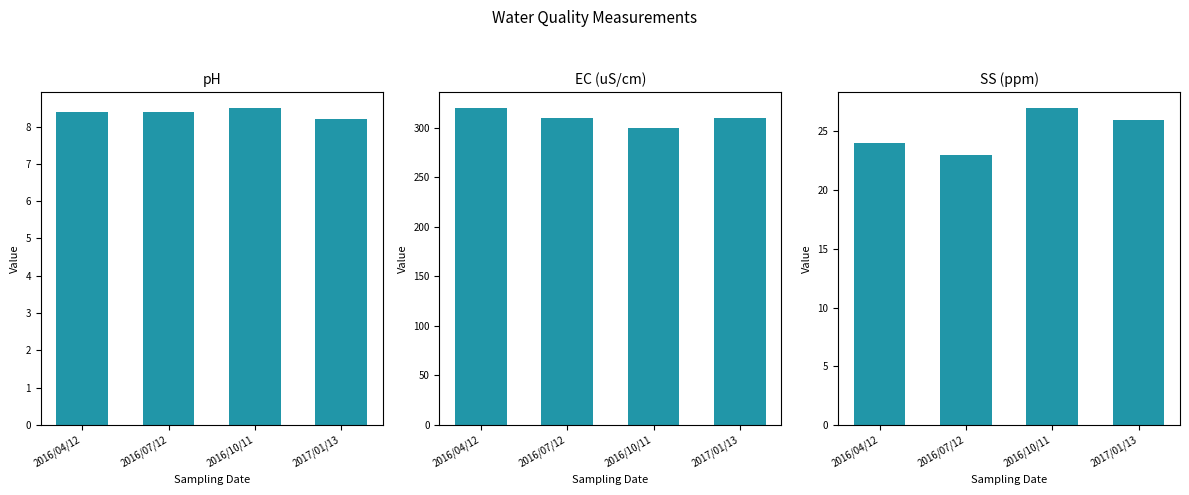

Is the value of SS (ppm) at 2017/01/13 greater than the value of pH at 2016/07/12?

Yes